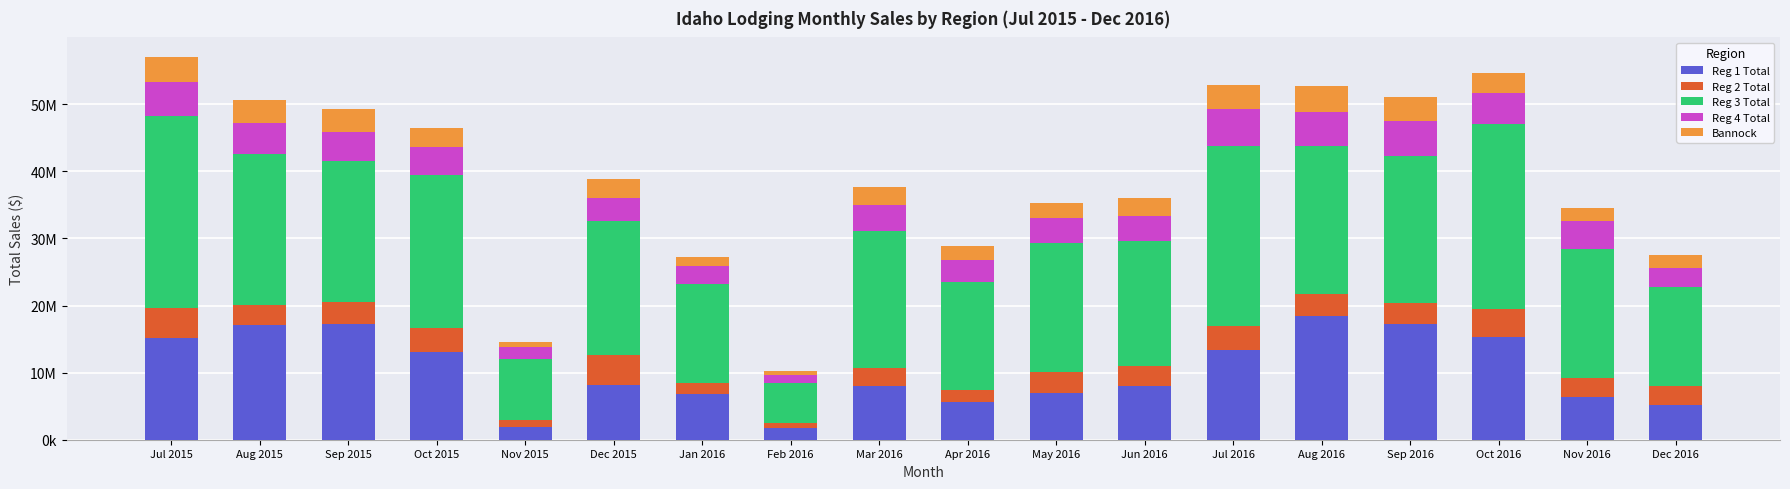

Are the bars grouped side by side (vs. stacked)?

No